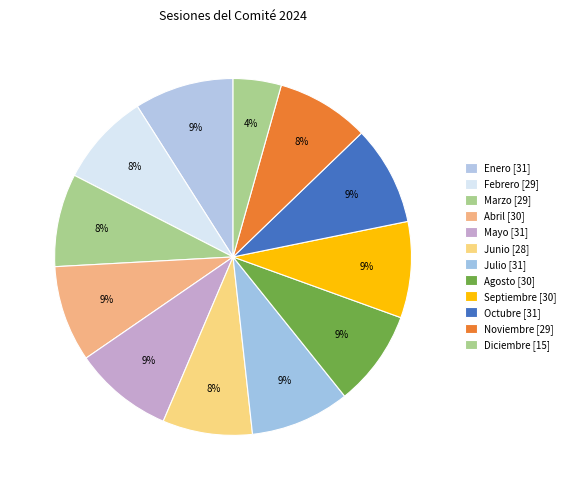

How many segments does this pie chart have?

12